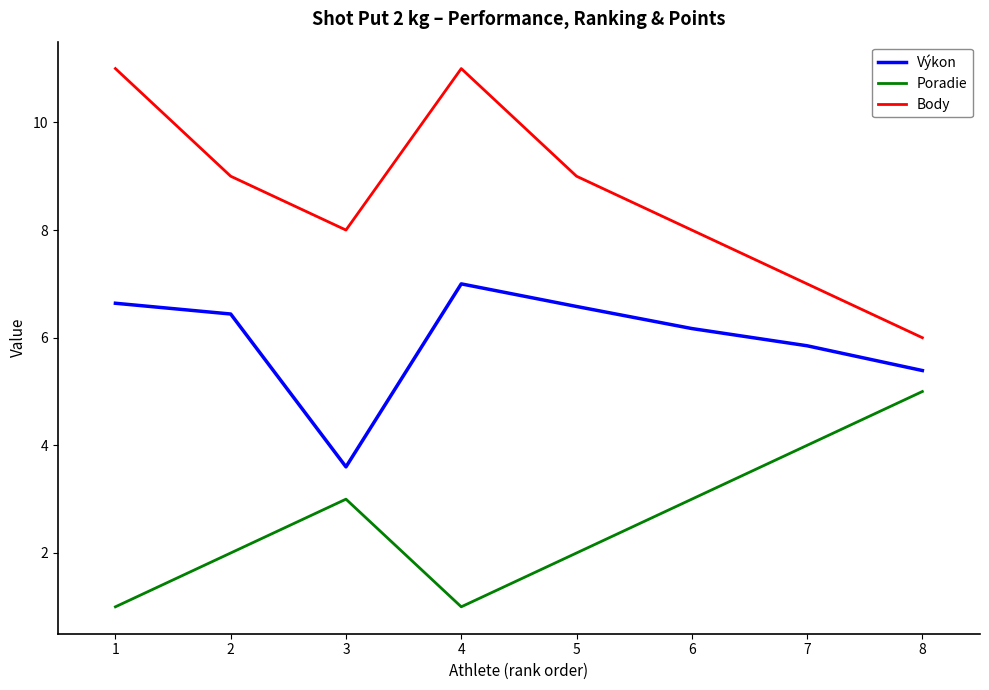

Rank the series at 2 from highest to lowest value.

Body, Výkon, Poradie